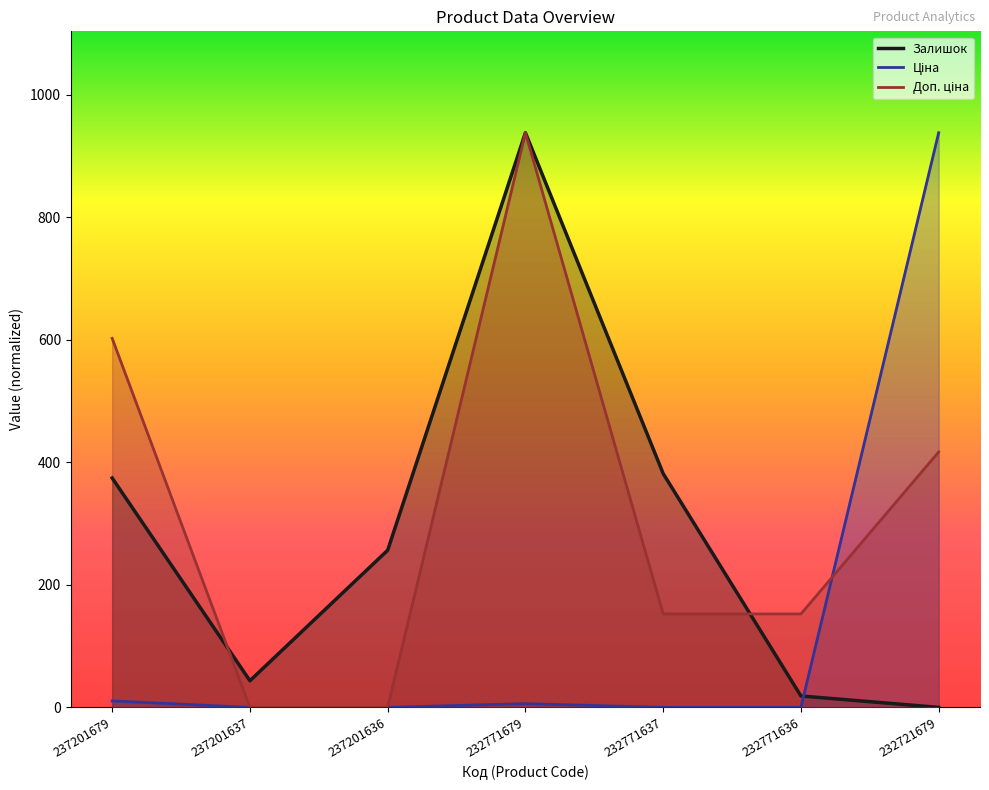

What is the total value across all series at 232771679?

1881.7